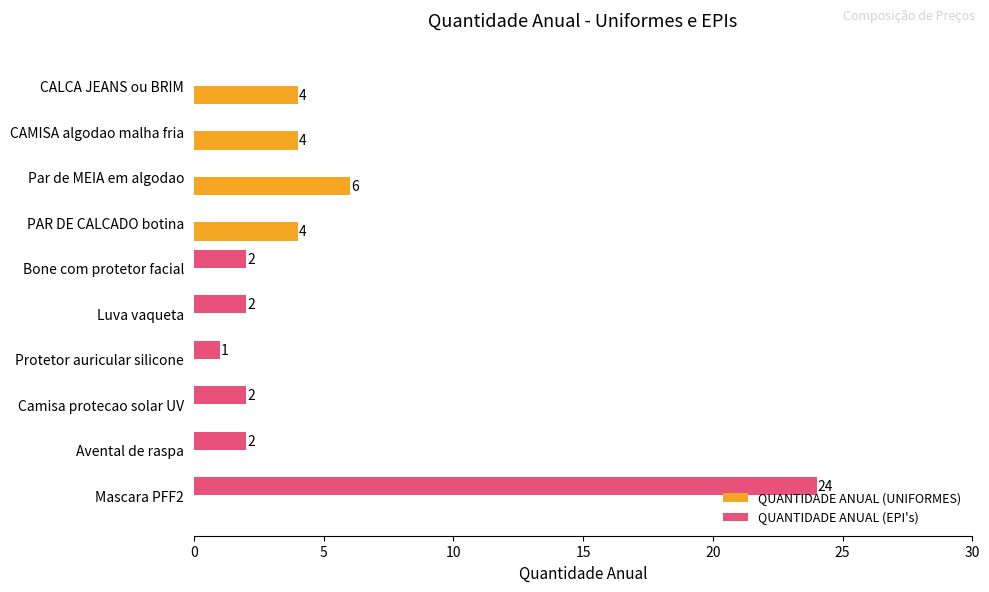

The value of QUANTIDADE ANUAL (UNIFORMES) at Camisa protecao solar UV is 0. True or false?

True